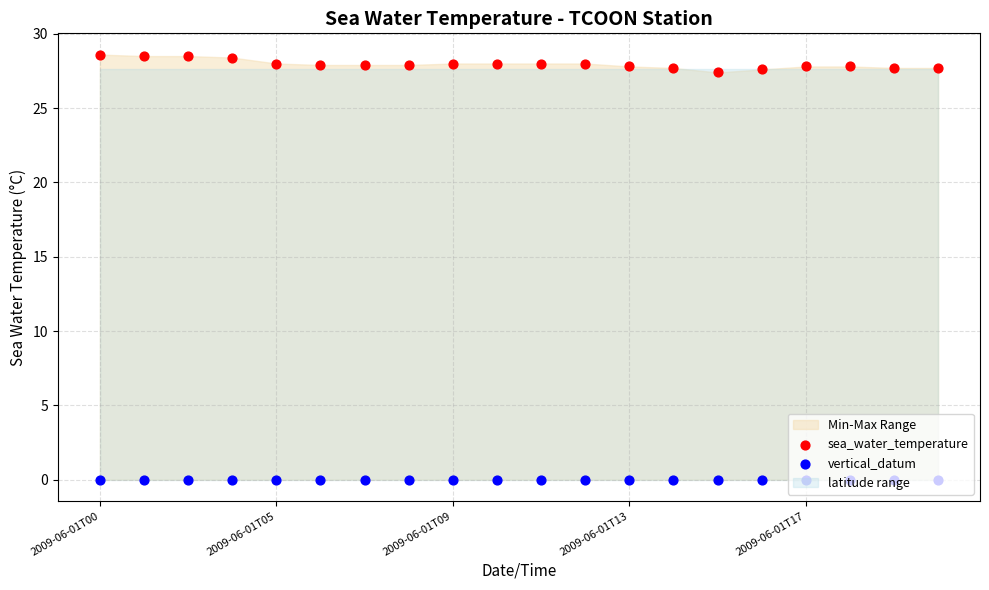

Which series reaches the minimum Y coordinate?

vertical_datum